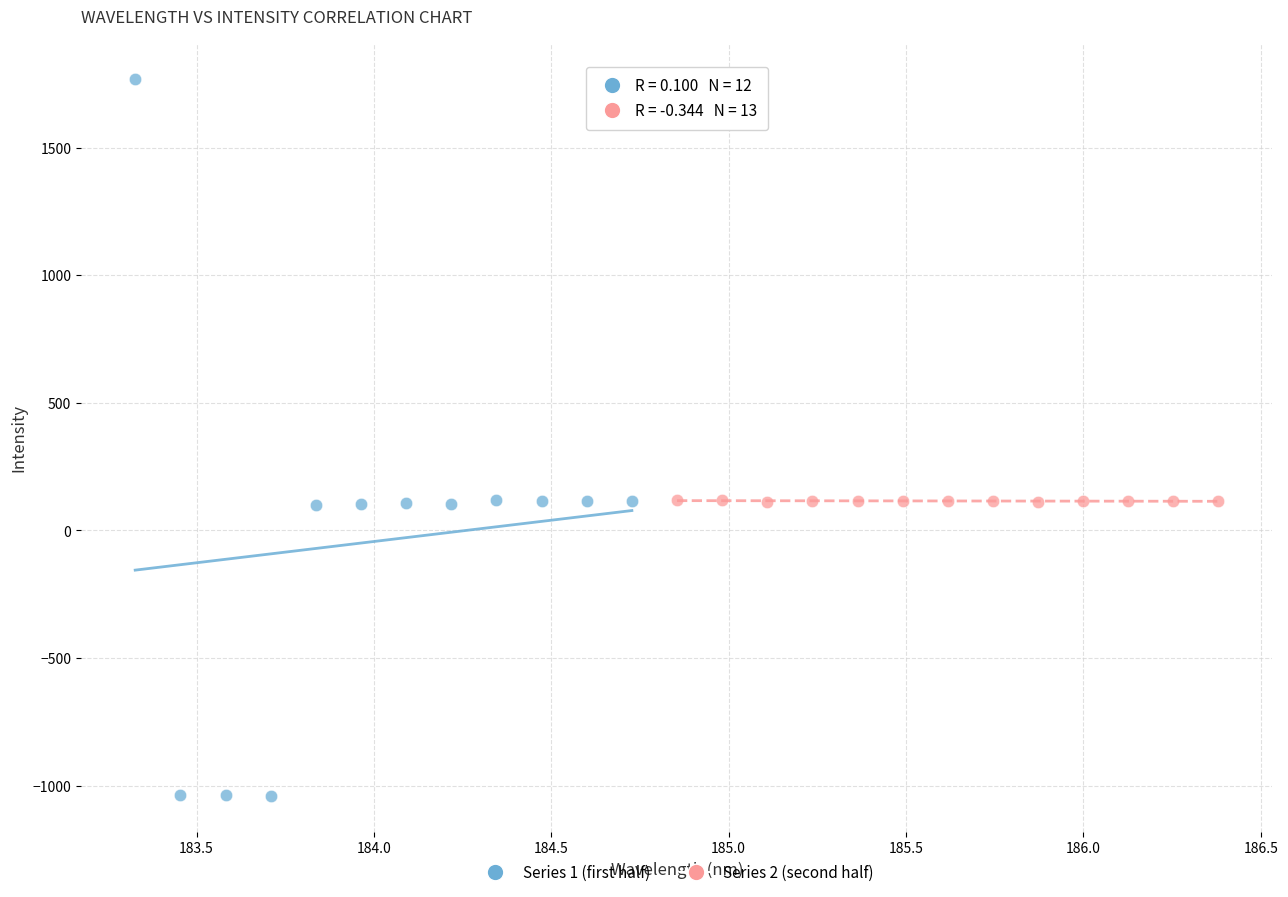

Which series has the largest Y range (max minus min)?

Series 1 (first half)